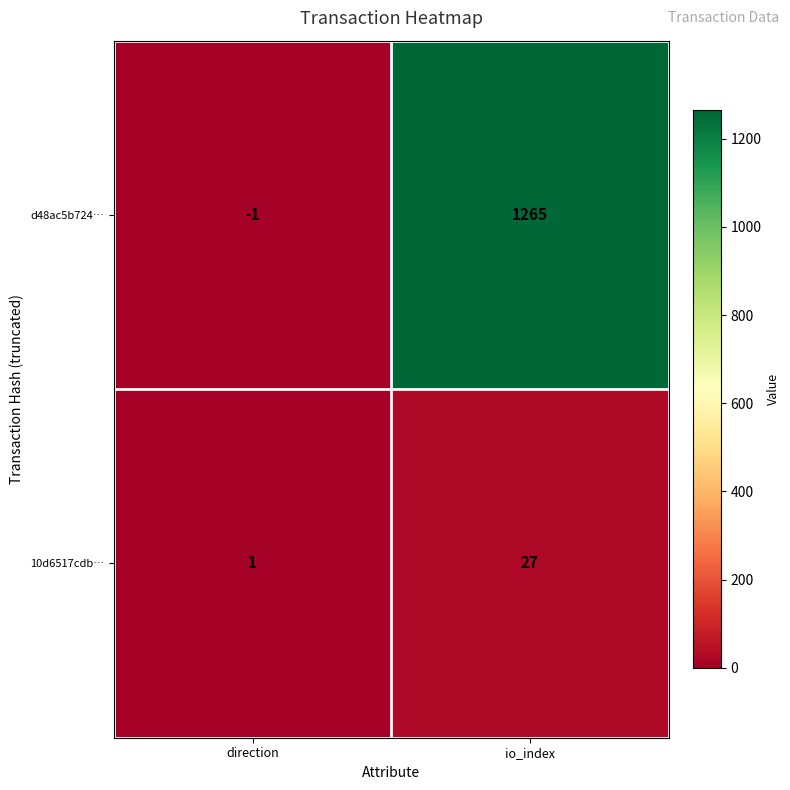

Reading left to right, extract all data points from this chart.

d48ac5b724…: direction=-1	io_index=1265
10d6517cdb…: direction=1	io_index=27